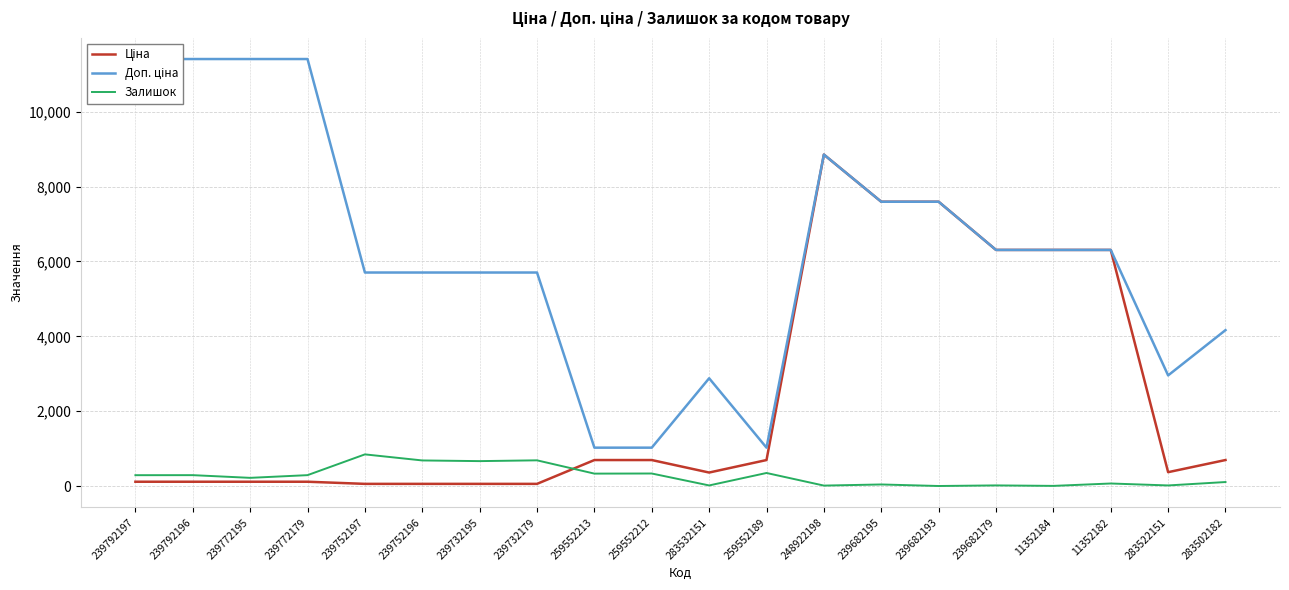

At how many categories does at least one series exceed 2157?

17